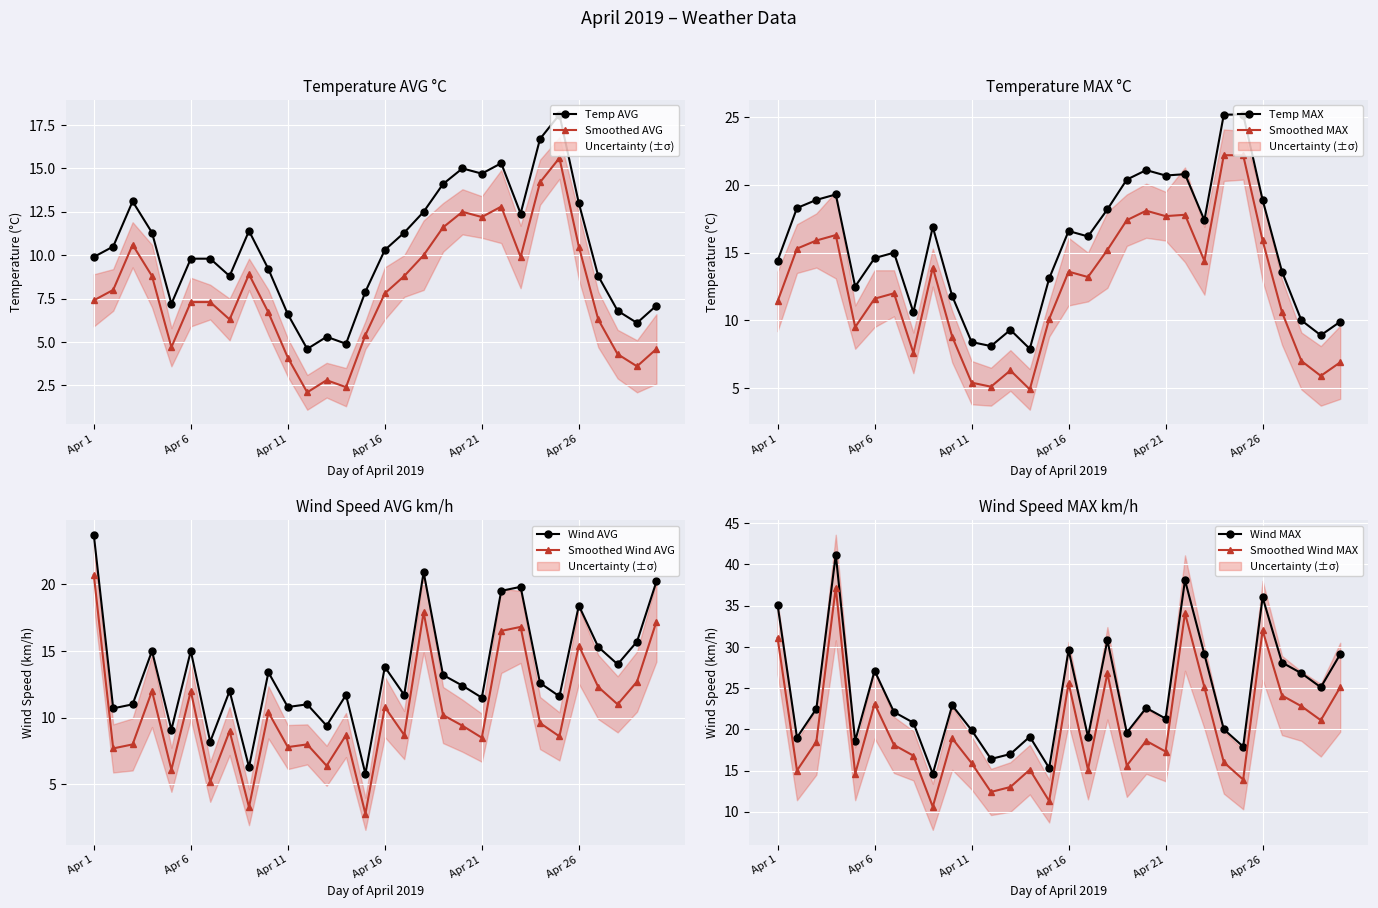

What is the total value across all series at Apr 21?

68.2